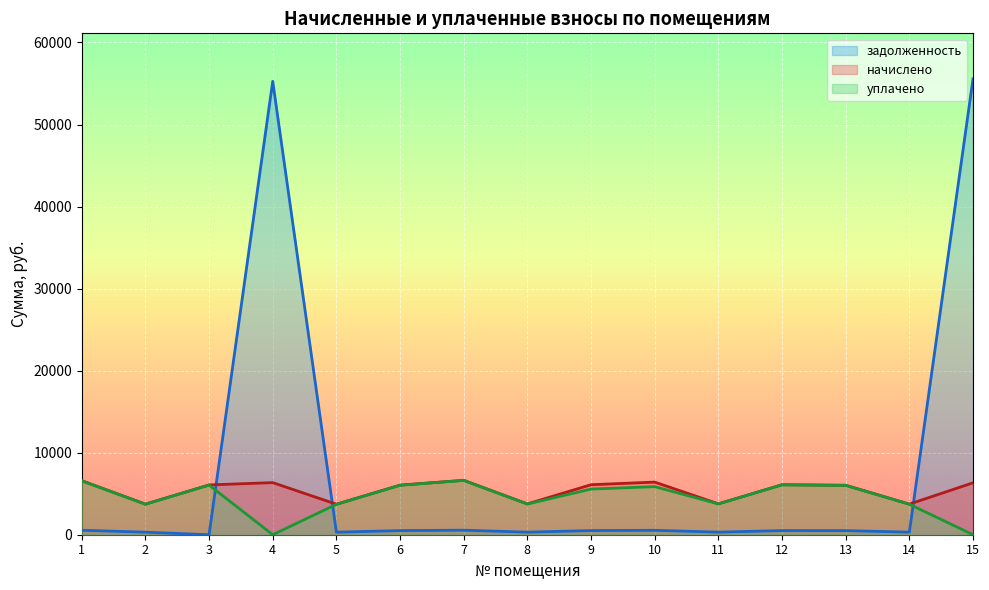

Rank the series by their maximum value, from highest to lowest.

задолженность, начислено, уплачено